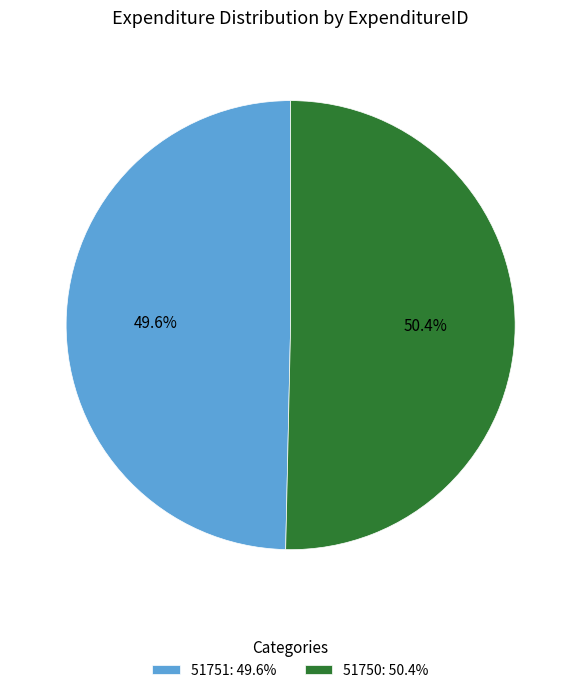

To the nearest percent, what is the difference between the largest and smallest slice percentages?

1%